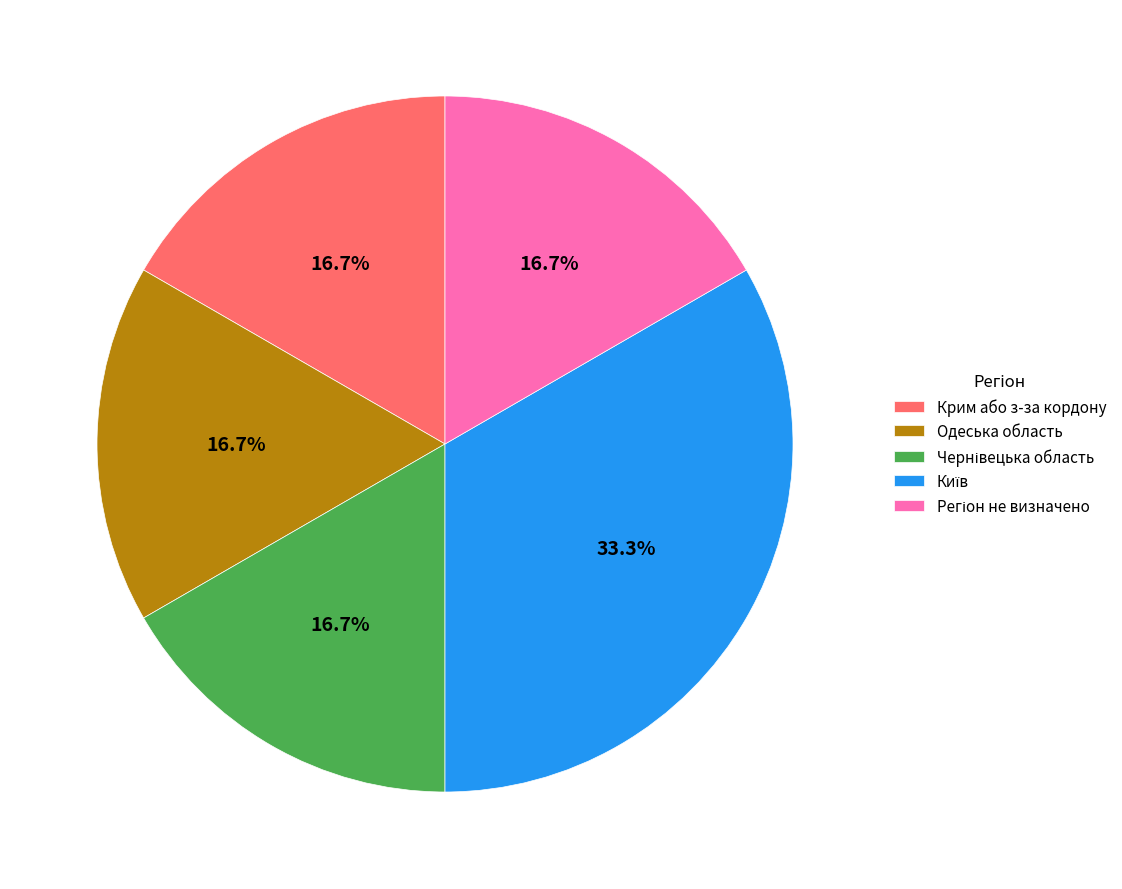

How much of the chart is everything except Одеська область?

83.3%